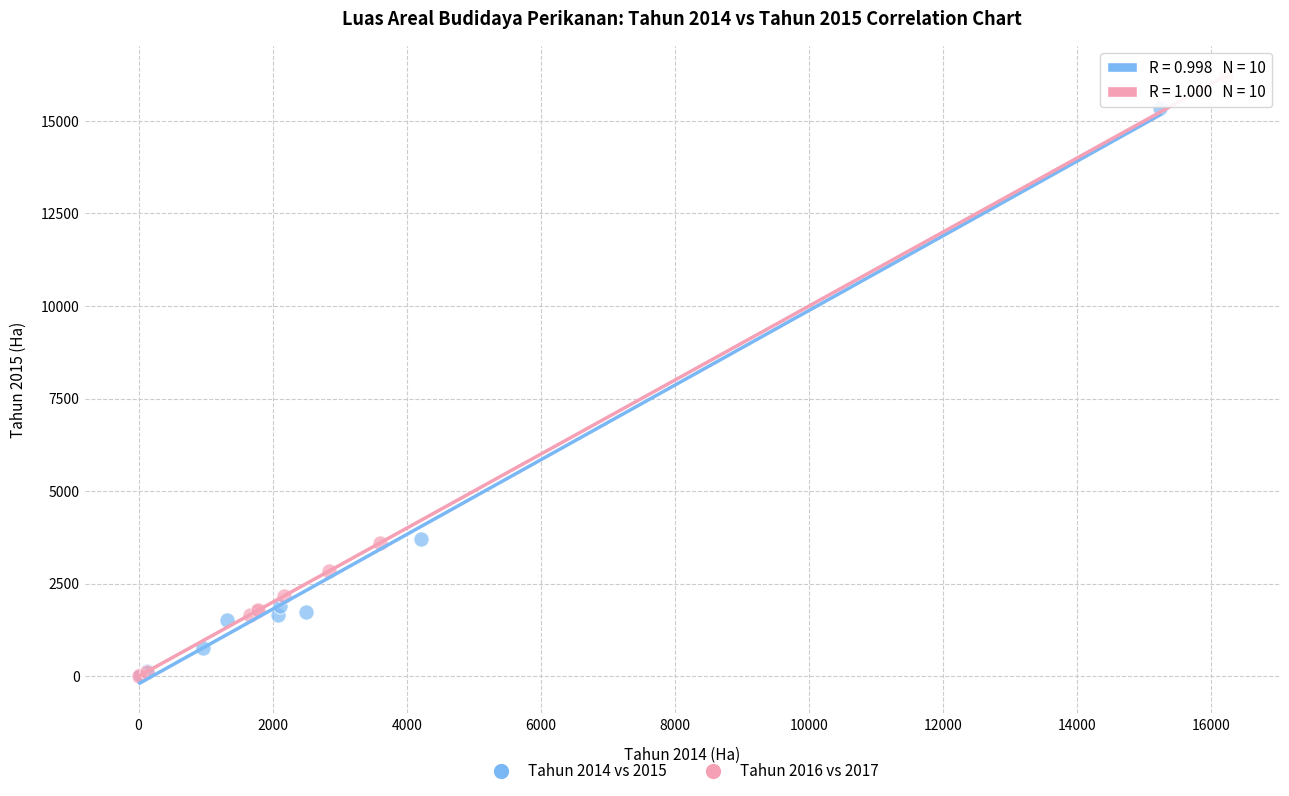

Which series has the largest Y range (max minus min)?

Tahun 2016 vs 2017